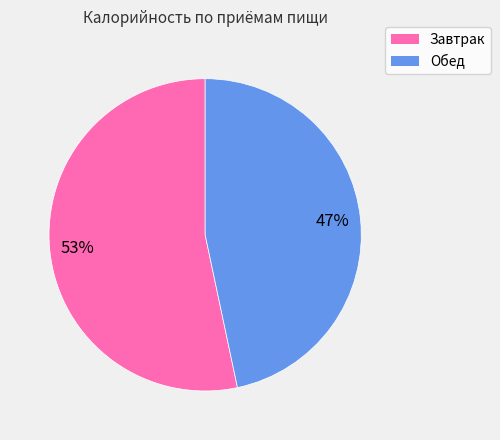

To the nearest percent, what is the average slice percentage?

50%